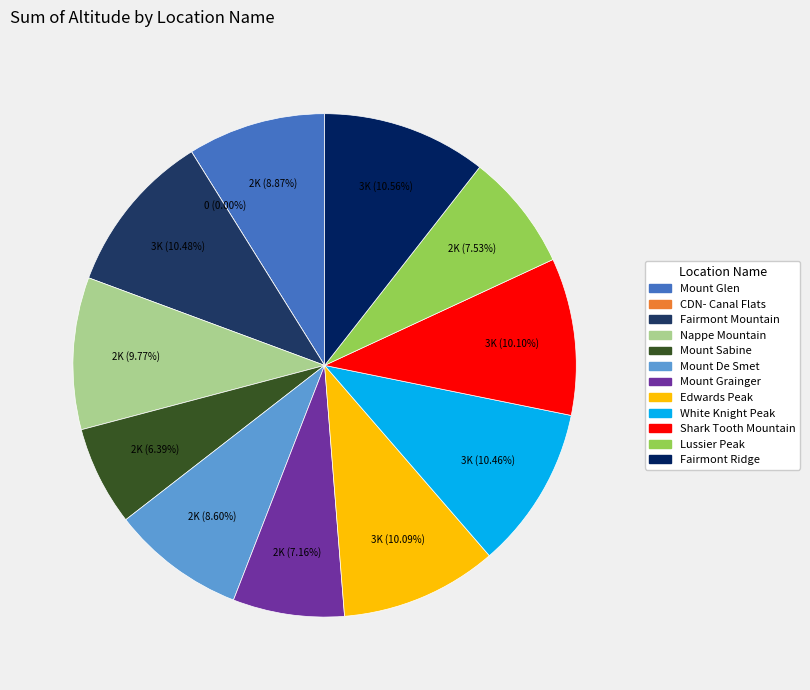

How many slices are in this pie chart?

12